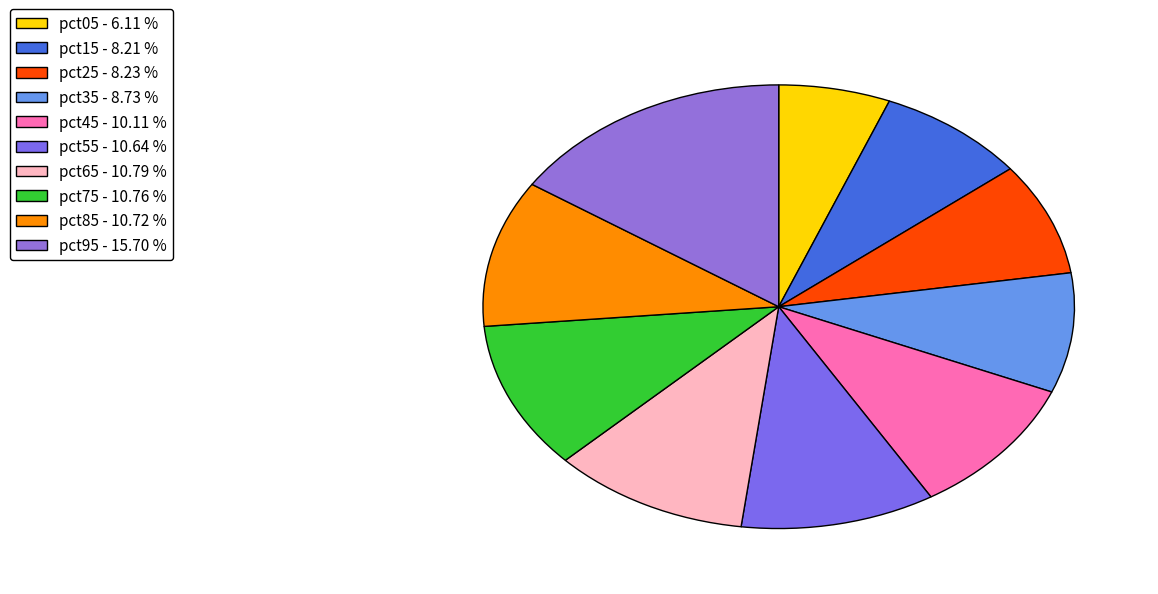

Is it true that pct55 is 23% of the pie?

False